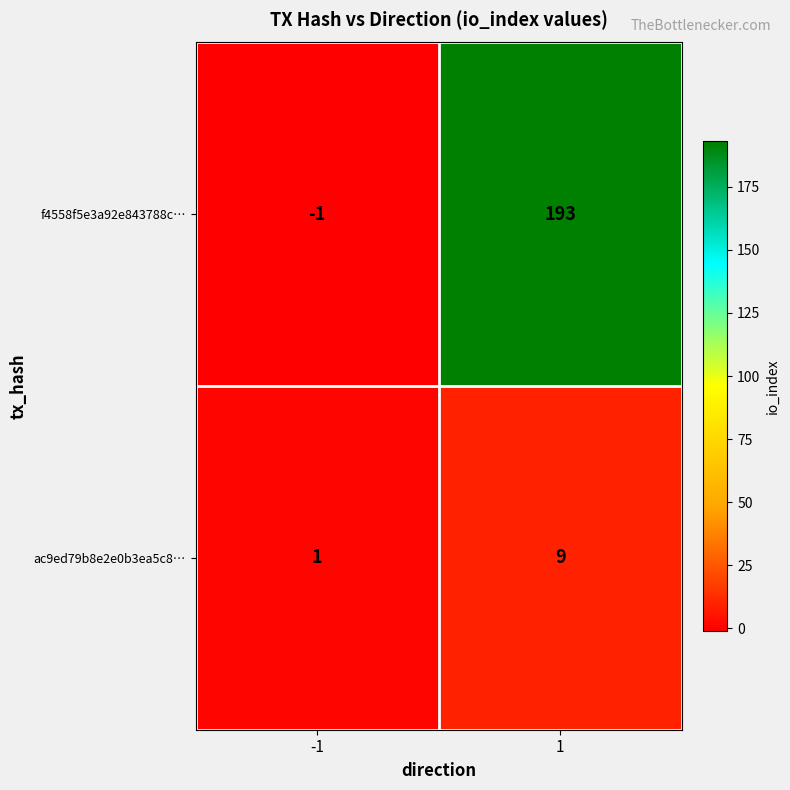

What is the sum of all f4558f5e3a92e843788c… values?

192